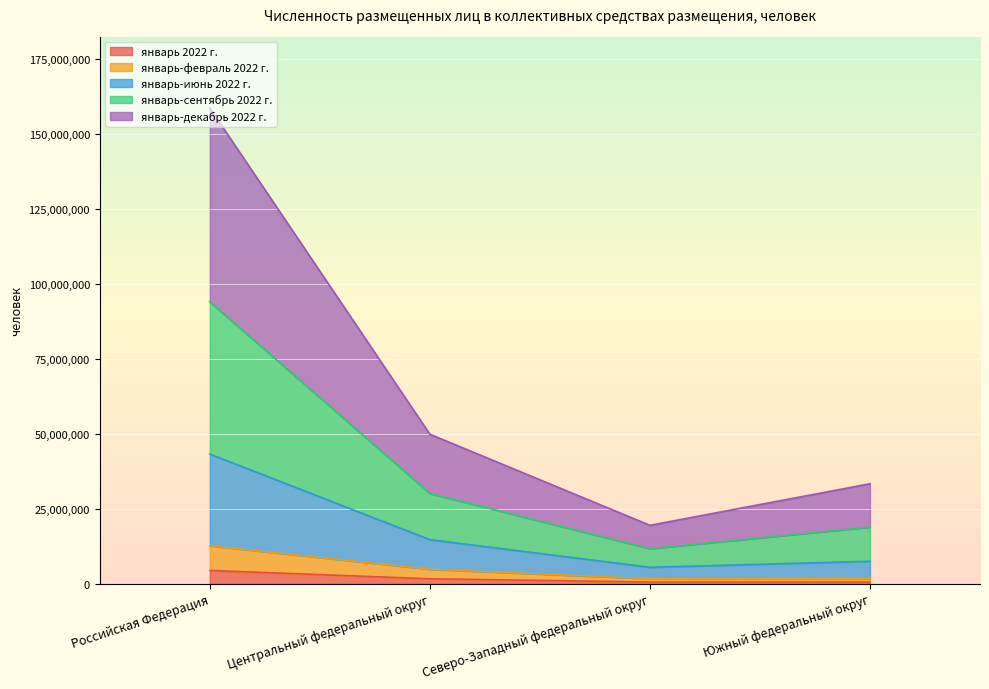

How many data points in январь 2022 г. are less than 1688284?

2